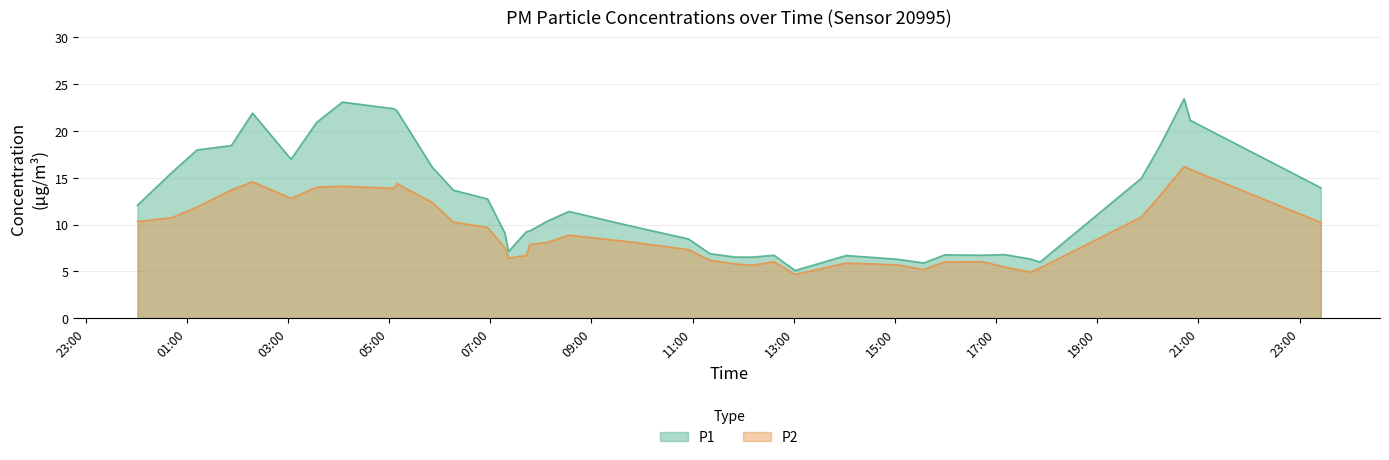

Reading left to right, list all the values displayed in this chart.

P1: 2023-04-08T00:01:22=12.1	2023-04-08T00:41:49=15.5	2023-04-08T01:12:01=18.0	2023-04-08T01:52:44=18.4	2023-04-08T02:17:53=21.9	2023-04-08T03:03:37=17.0	2023-04-08T03:33:53=20.9	2023-04-08T04:04:24=23.1	2023-04-08T05:05:25=22.4	2023-04-08T05:09:17=22.1	2023-04-08T05:51:01=16.1	2023-04-08T06:16:11=13.7	2023-04-08T06:56:44=12.7	2023-04-08T07:17:15=9.1	2023-04-08T07:21:32=7.1	2023-04-08T07:42:35=9.2	2023-04-08T07:46:53=9.3	2023-04-08T08:07:36=10.4	2023-04-08T08:33:13=11.4	2023-04-08T09:48:56=9.8	2023-04-08T10:55:02=8.5	2023-04-08T11:20:24=6.9	2023-04-08T11:50:49=6.5	2023-04-08T12:10:55=6.5	2023-04-08T12:36:31=6.7	2023-04-08T13:01:30=5.1	2023-04-08T14:02:05=6.7	2023-04-08T15:03:27=6.3	2023-04-08T15:33:52=5.9	2023-04-08T15:59:11=6.8	2023-04-08T16:44:53=6.7	2023-04-08T17:10:12=6.8	2023-04-08T17:40:23=6.3	2023-04-08T17:52:08=6.0	2023-04-08T19:52:08=14.9	2023-04-08T20:12:28=18.1	2023-04-08T20:43:03=23.4	2023-04-08T20:50:16=21.1	2023-04-08T23:25:15=13.9
P2: 2023-04-08T00:01:22=10.3	2023-04-08T00:41:49=10.7	2023-04-08T01:12:01=11.9	2023-04-08T01:52:44=13.7	2023-04-08T02:17:53=14.6	2023-04-08T03:03:37=12.8	2023-04-08T03:33:53=14.0	2023-04-08T04:04:24=14.1	2023-04-08T05:05:25=13.9	2023-04-08T05:09:17=14.4	2023-04-08T05:51:01=12.4	2023-04-08T06:16:11=10.3	2023-04-08T06:56:44=9.7	2023-04-08T07:17:15=7.5	2023-04-08T07:21:32=6.4	2023-04-08T07:42:35=6.7	2023-04-08T07:46:53=7.9	2023-04-08T08:07:36=8.1	2023-04-08T08:33:13=8.9	2023-04-08T09:48:56=8.1	2023-04-08T10:55:02=7.3	2023-04-08T11:20:24=6.2	2023-04-08T11:50:49=5.8	2023-04-08T12:10:55=5.7	2023-04-08T12:36:31=6.0	2023-04-08T13:01:30=4.7	2023-04-08T14:02:05=5.9	2023-04-08T15:03:27=5.7	2023-04-08T15:33:52=5.2	2023-04-08T15:59:11=6.0	2023-04-08T16:44:53=6.0	2023-04-08T17:10:12=5.5	2023-04-08T17:40:23=4.9	2023-04-08T17:52:08=5.4	2023-04-08T19:52:08=10.8	2023-04-08T20:12:28=12.9	2023-04-08T20:43:03=16.2	2023-04-08T20:50:16=15.9	2023-04-08T23:25:15=10.2